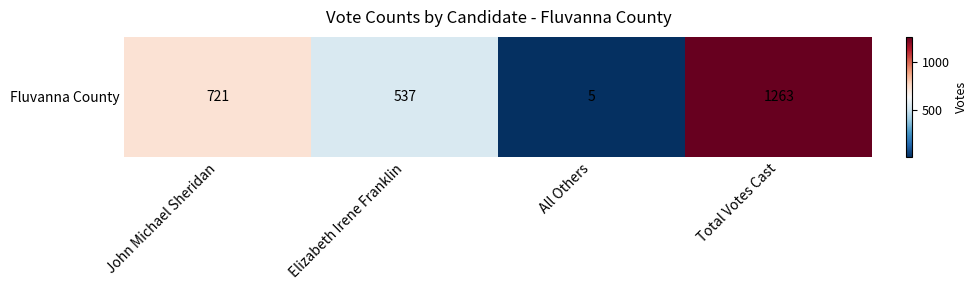

How many data points are less than 721?

2